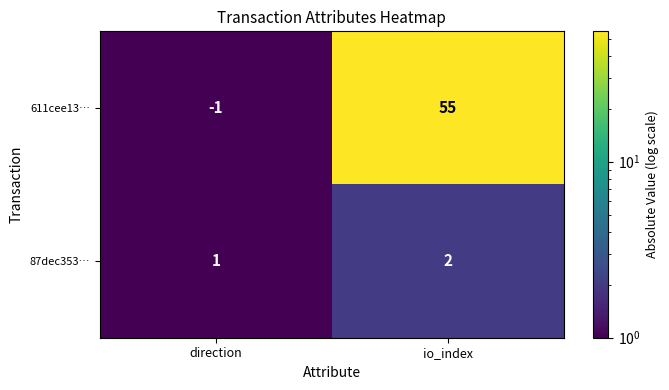

At which label is 87dec353… closest to 1?

direction